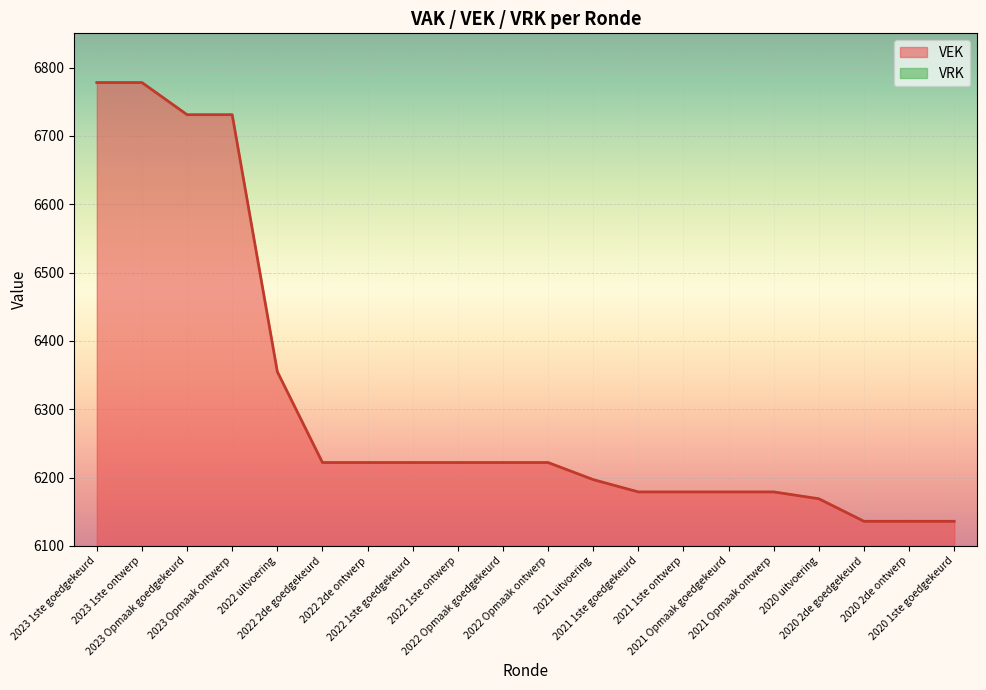

Rank the categories by value from lowest to highest.

2020 2de goedgekeurd, 2020 2de ontwerp, 2020 1ste goedgekeurd, 2020 uitvoering, 2021 1ste goedgekeurd, 2021 1ste ontwerp, 2021 Opmaak goedgekeurd, 2021 Opmaak ontwerp, 2021 uitvoering, 2022 2de goedgekeurd, 2022 2de ontwerp, 2022 1ste goedgekeurd, 2022 1ste ontwerp, 2022 Opmaak goedgekeurd, 2022 Opmaak ontwerp, 2022 uitvoering, 2023 Opmaak goedgekeurd, 2023 Opmaak ontwerp, 2023 1ste goedgekeurd, 2023 1ste ontwerp